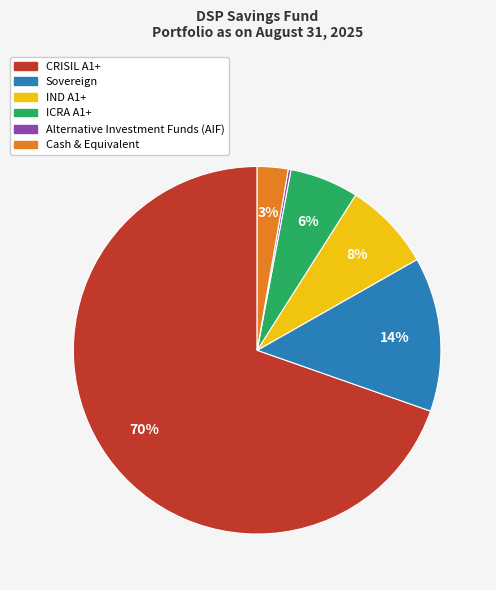

Combined, do CRISIL A1+ and Cash & Equivalent account for over 50%?

Yes